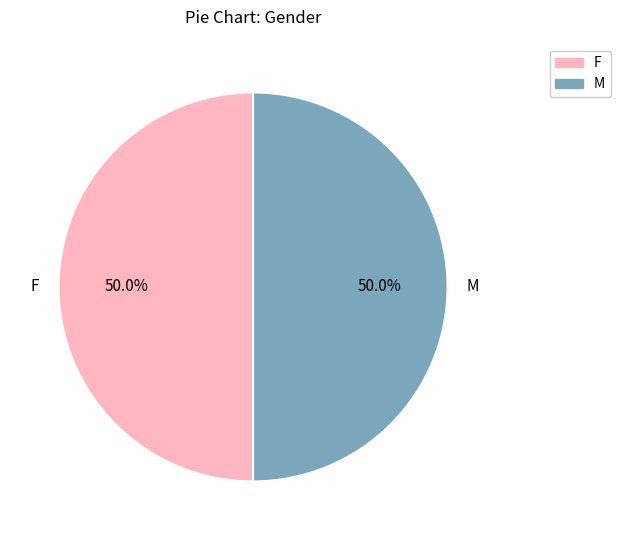

Count the number of slices in the pie.

2